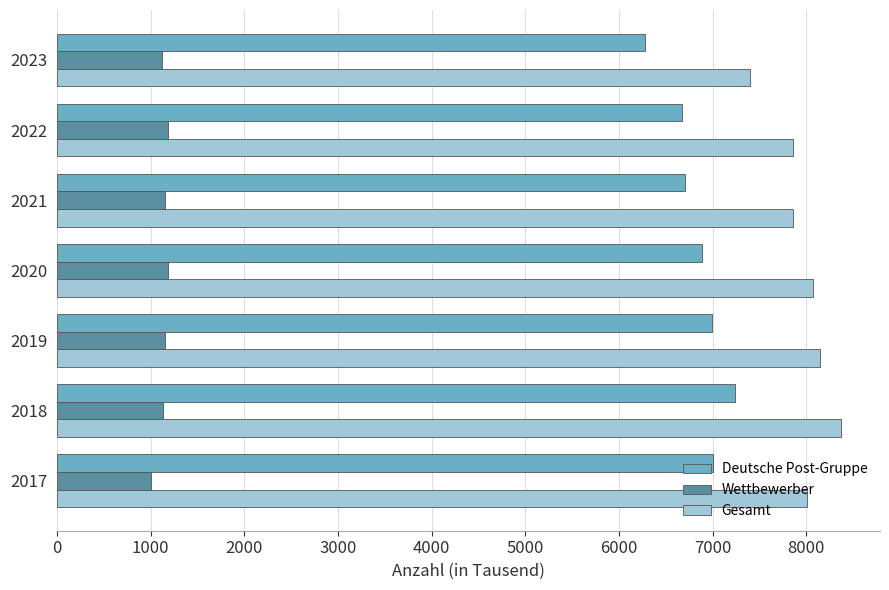

What is the sum of all Gesamt values?

55706